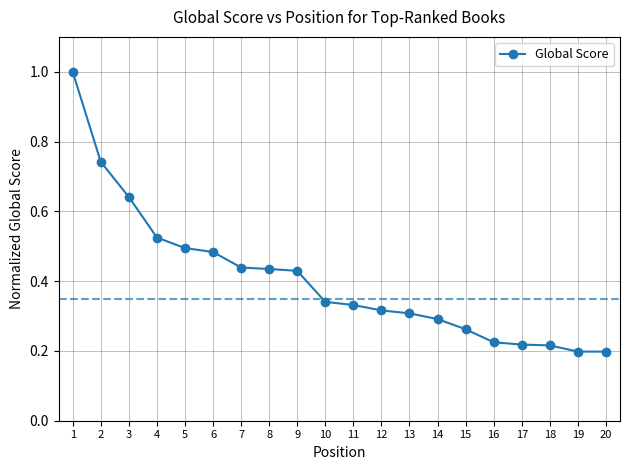

Is it true that the value at 4 is 0.5?

True